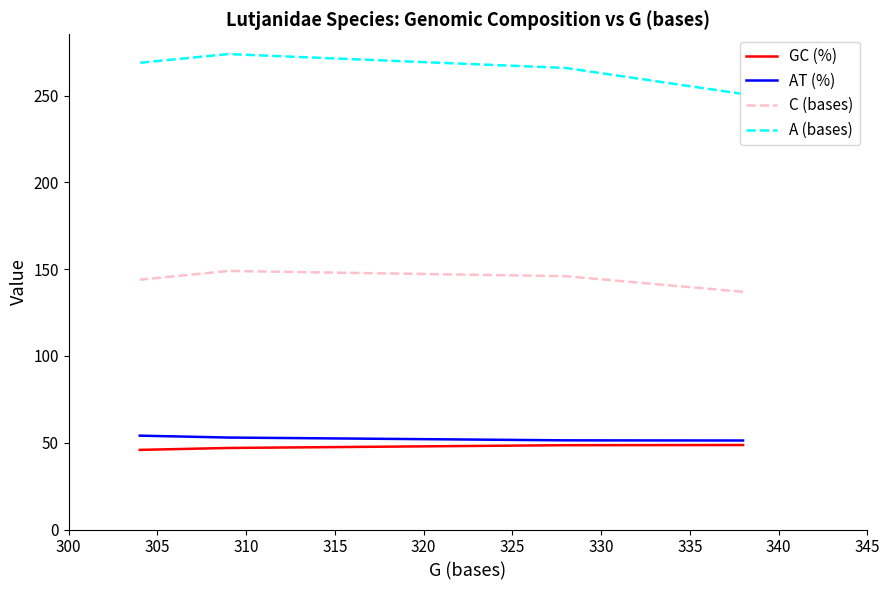

At how many categories does at least one series exceed 221?

4